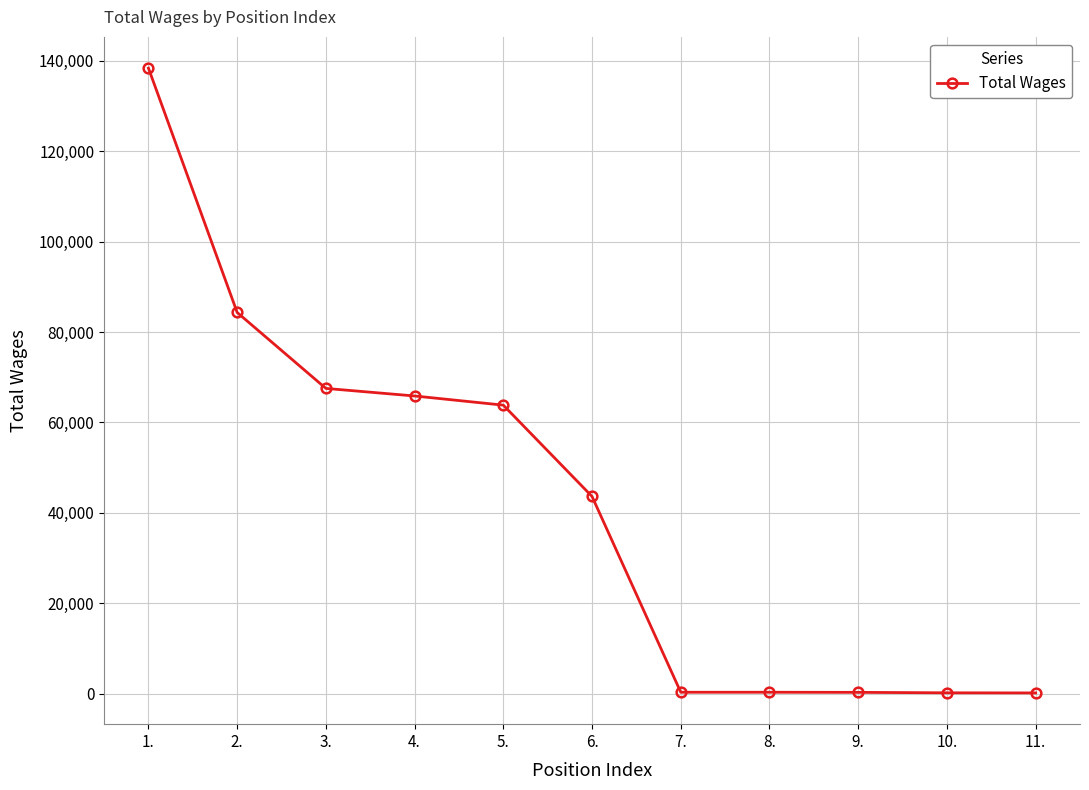

What is the sum of the values at 11. and 6.?

43771